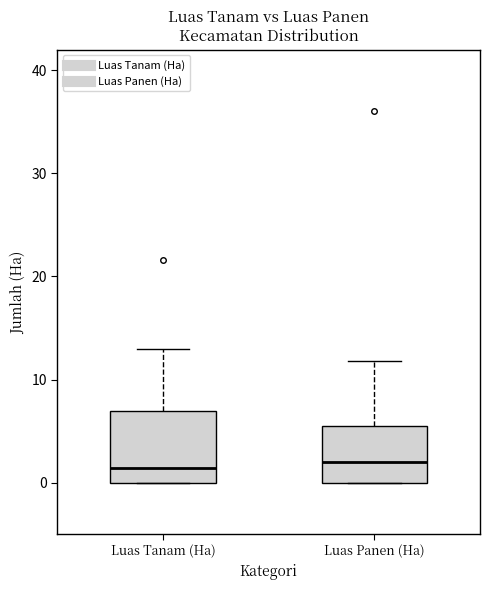

Reading left to right, read every box against the y-axis: the position of its median line, the range the box covers, and the ends of its whiskers. The values are not printed on the chart, so give them approximately, as read against the axis.

Luas Tanam (Ha): median 1, box 0 to 7, whiskers 0 to 13
Luas Panen (Ha): median 2, box 0 to 6, whiskers 0 to 12